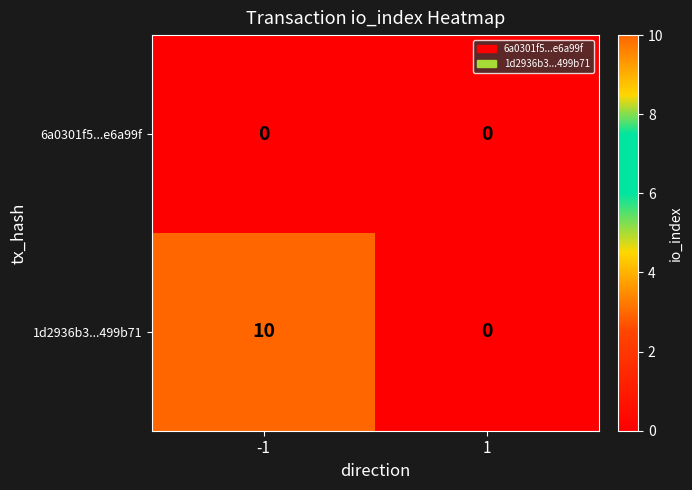

Reading left to right, what are all the values shown in this chart?

6a0301f5...e6a99f: 0	0
1d2936b3...499b71: 10	0